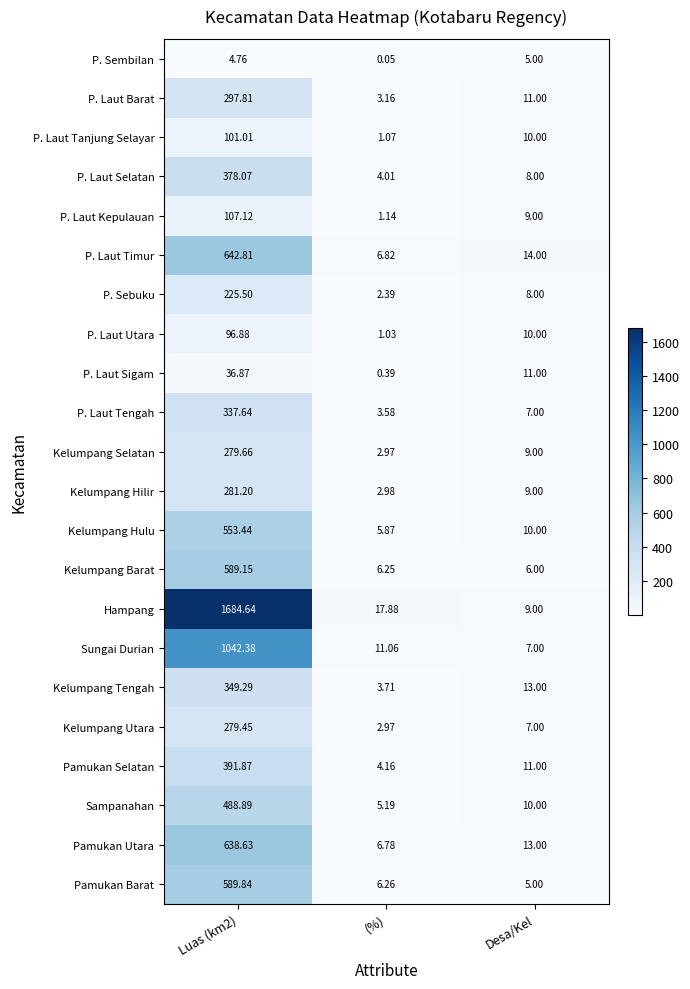

Is the value of Kelumpang Utara at (%) greater than the value of P. Laut Sigam at (%)?

Yes